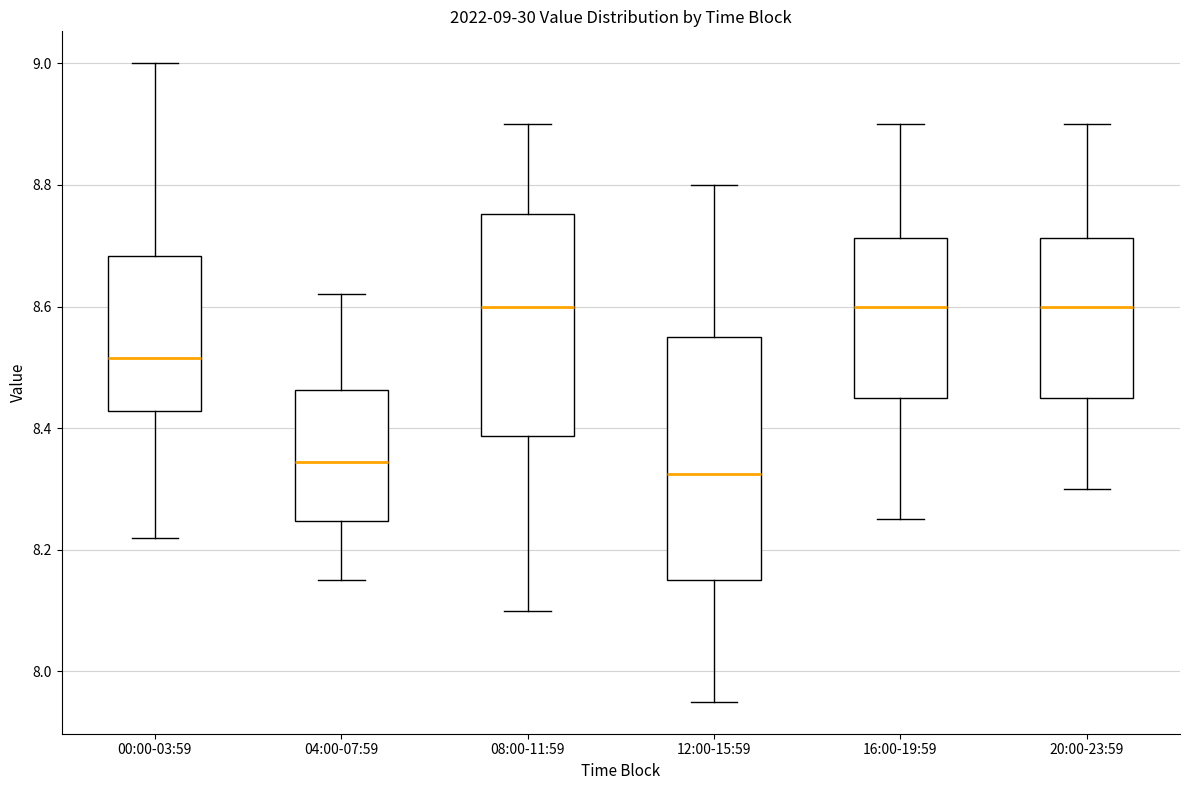

Comparing the boxes themselves (not the whiskers), which one is the tallest?

12:00-15:59